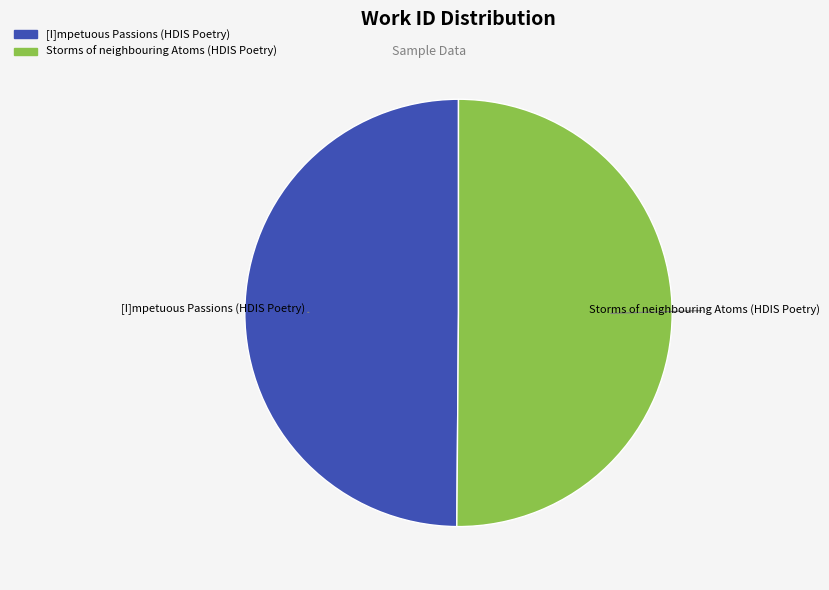

True or false: [I]mpetuous Passions (HDIS Poetry) accounts for 42% of the total.

False